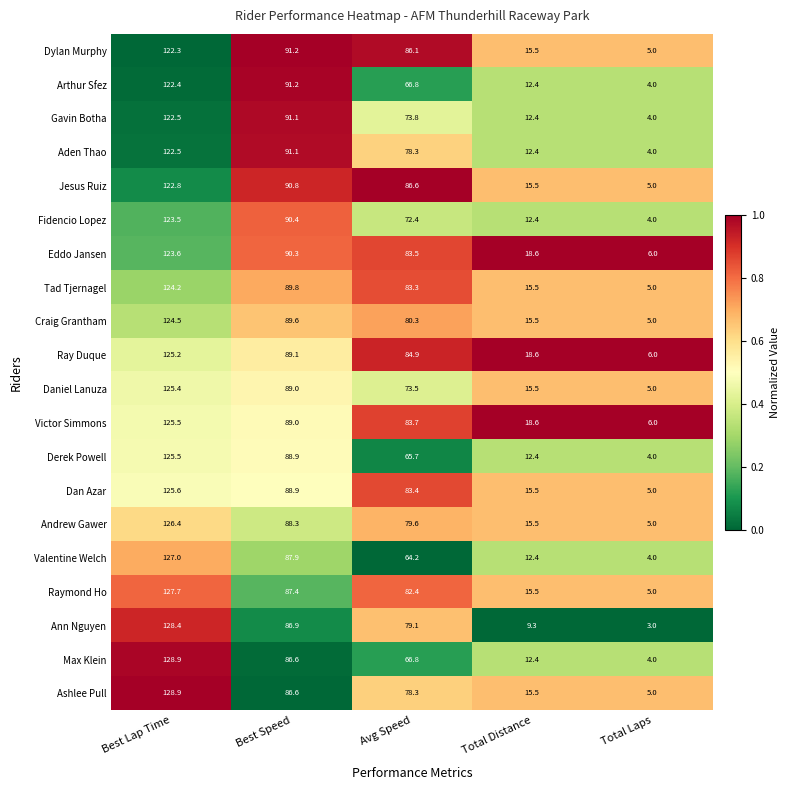

What is the difference between the highest and lowest values at Best Speed?

4.6